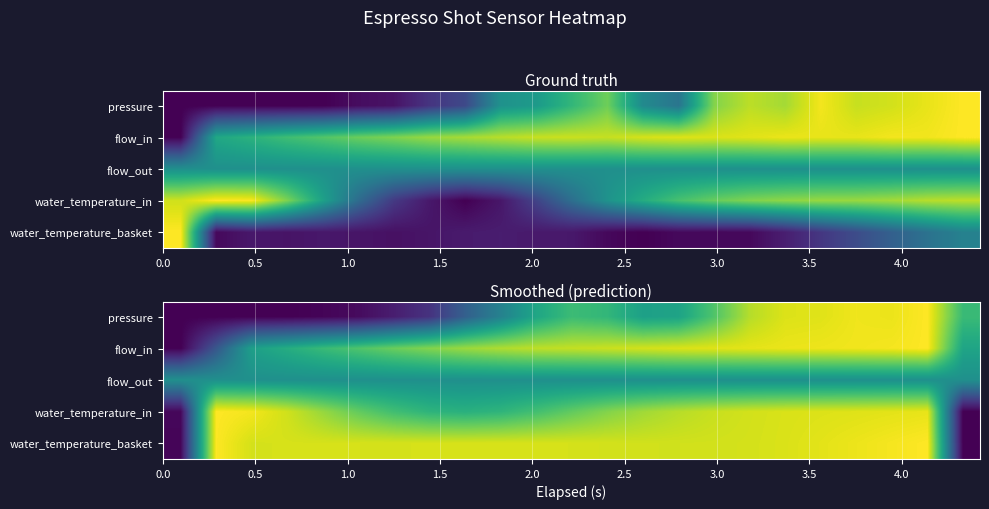

Count the number of data series in this chart.

5